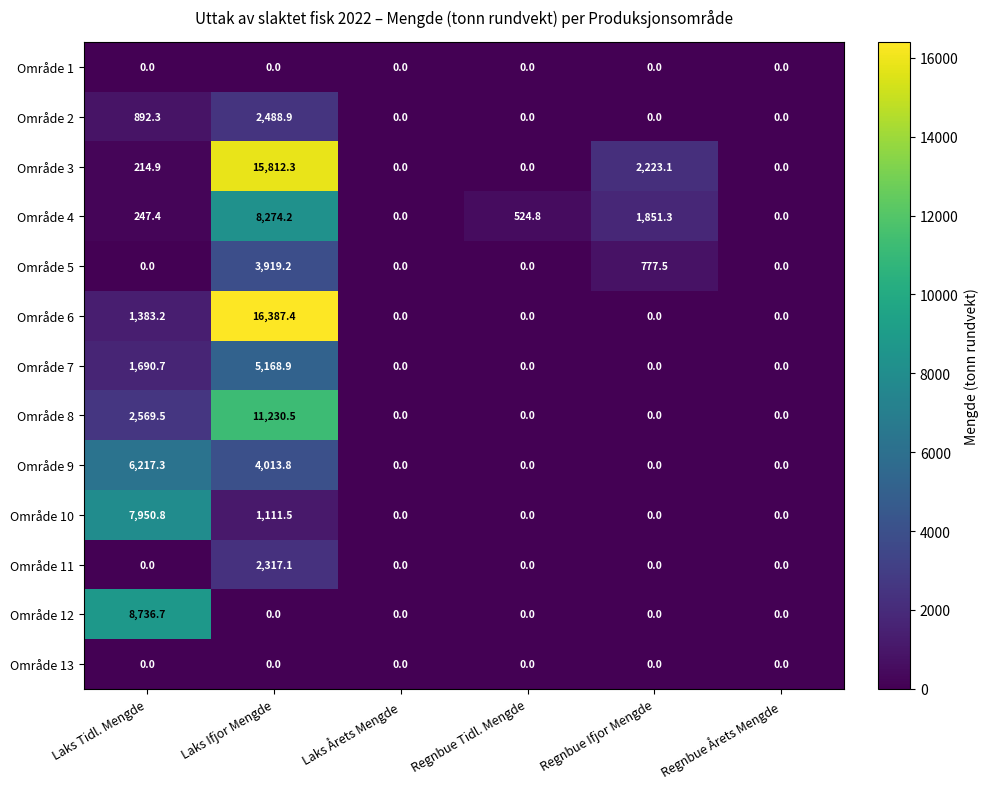

At how many categories does at least one series exceed 11818?

1